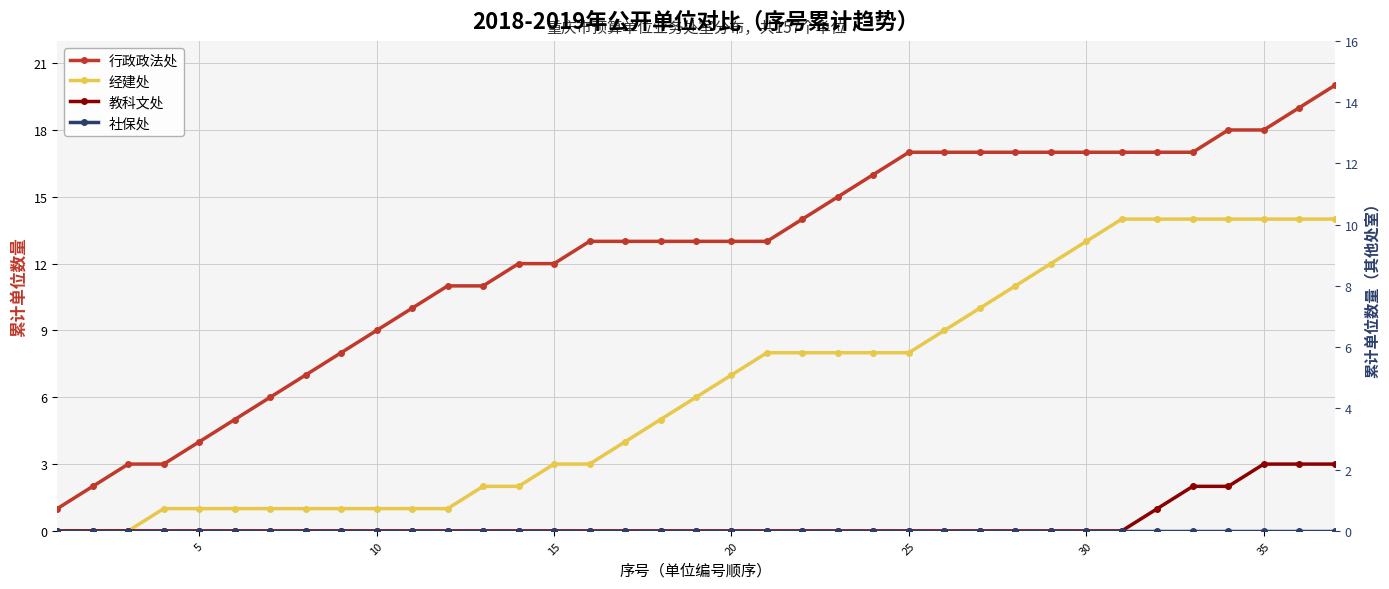

True or false: 经建处 and 行政政法处 cross at least once.

False